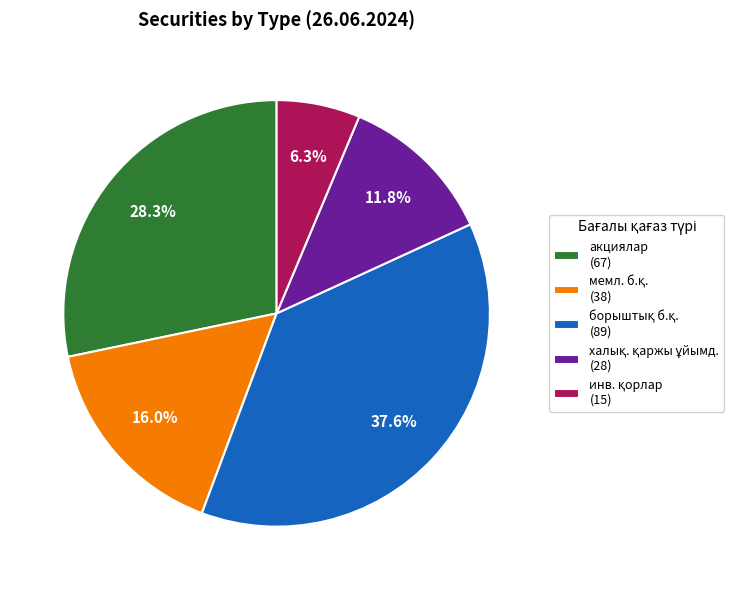

Is there a majority slice in this chart?

No